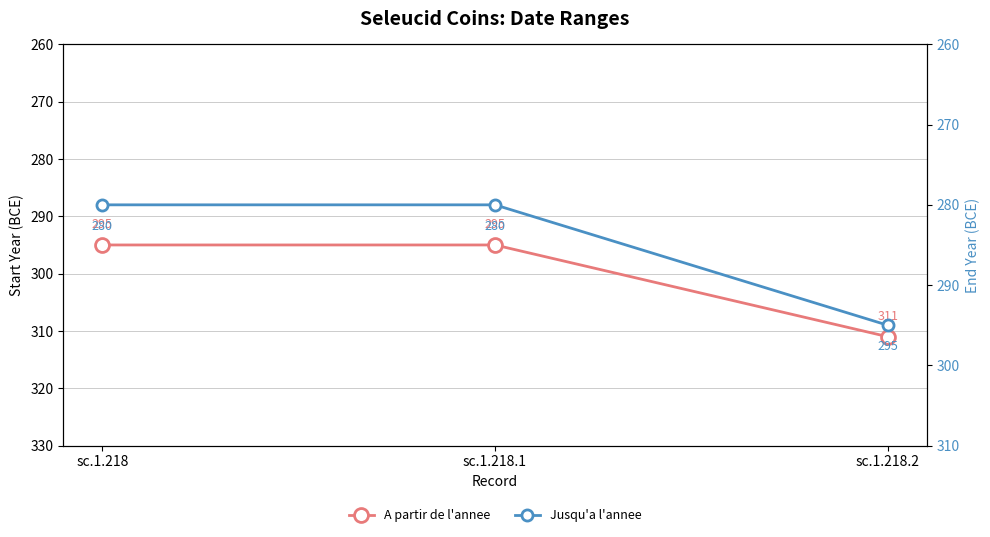

What is the spread (max minus min) of values at sc.1.218.1?

15